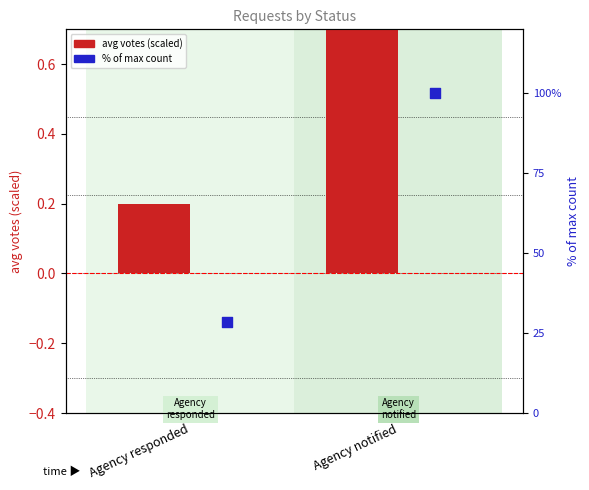

At how many categories does at least one series exceed 4?

2